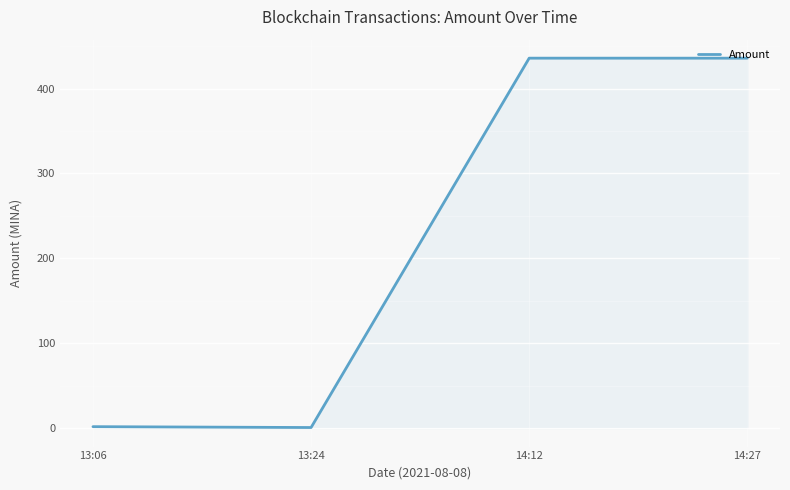

What is the greatest value displayed?

435.8